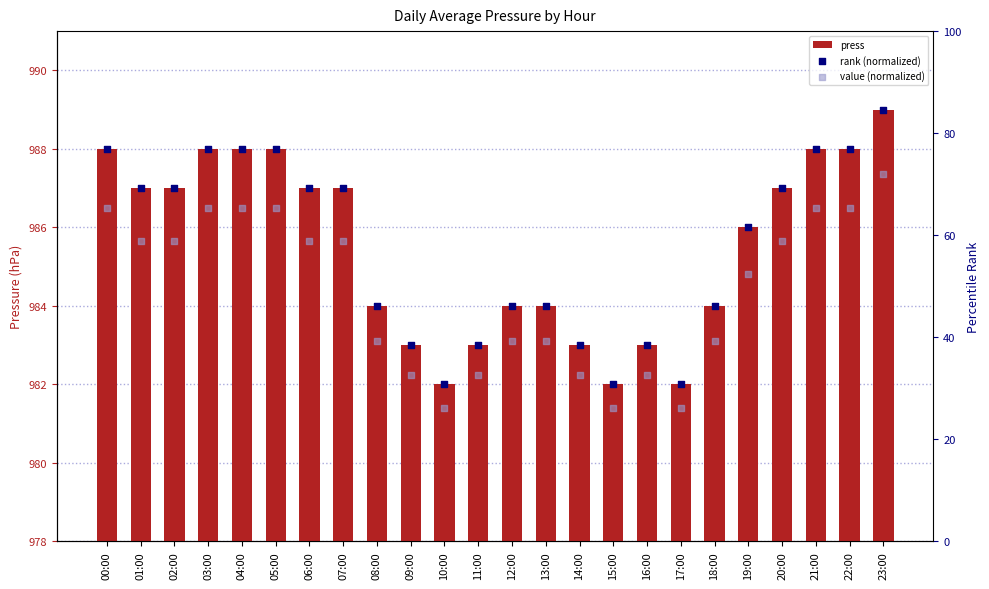

Which series reaches the maximum Y coordinate?

press